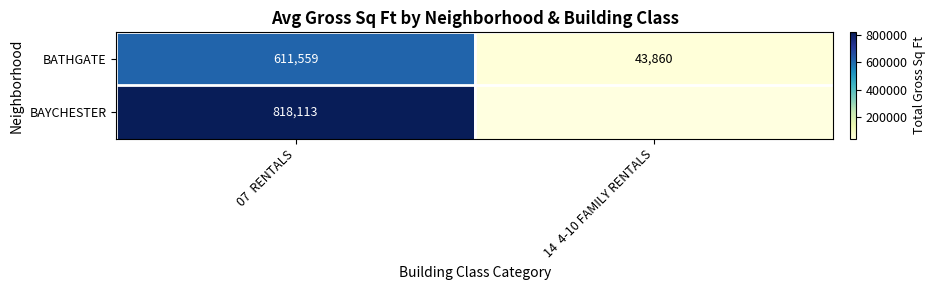

What is the greatest value displayed?

818113.0